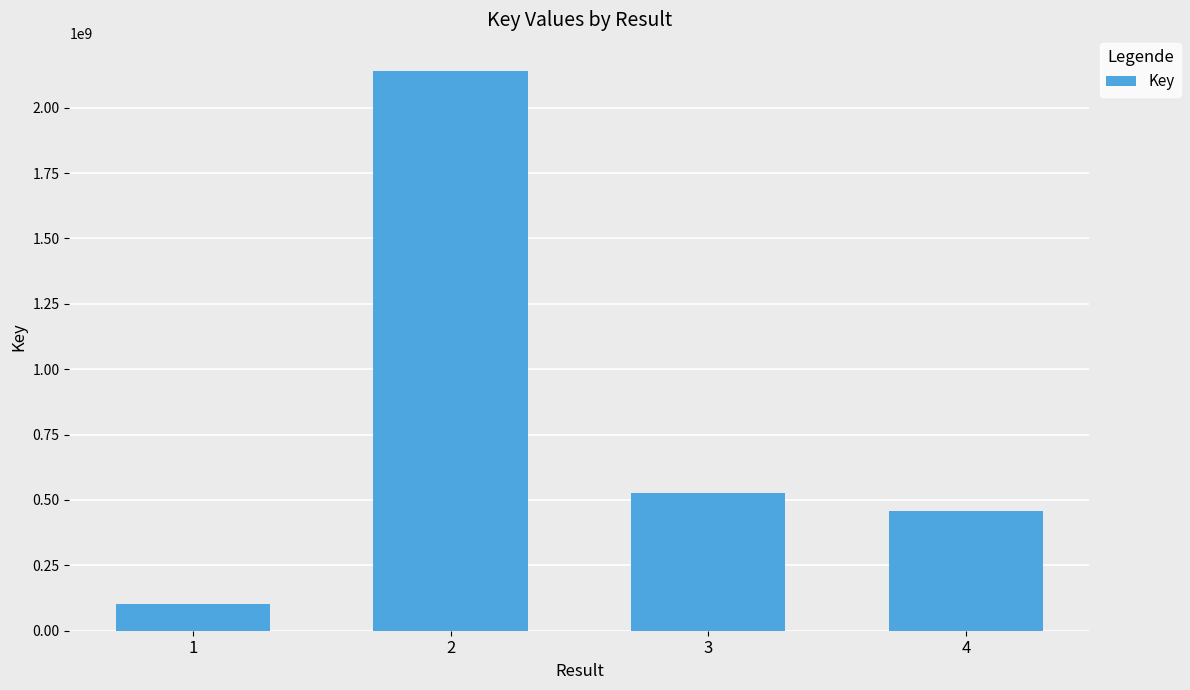

List the labels in order of value, largest first.

2, 3, 4, 1